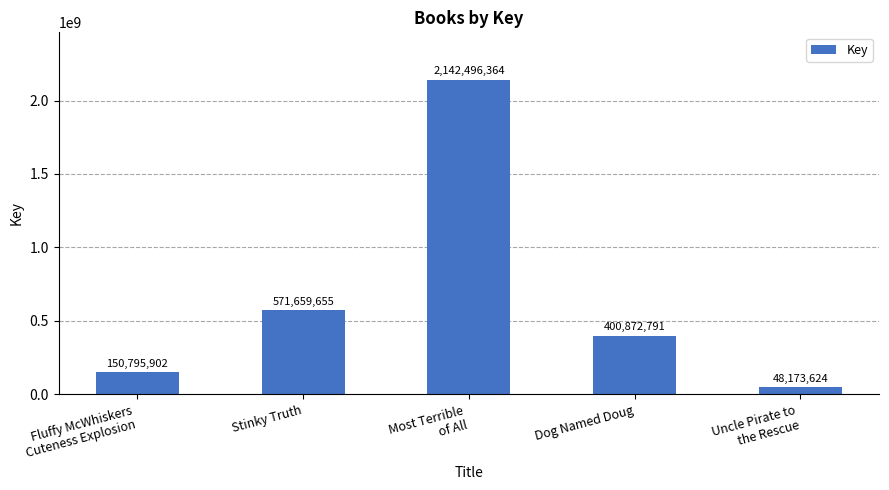

List the labels in order of value, largest first.

Most Terrible
of All, Stinky Truth, Dog Named Doug, Fluffy McWhiskers
Cuteness Explosion, Uncle Pirate to
the Rescue